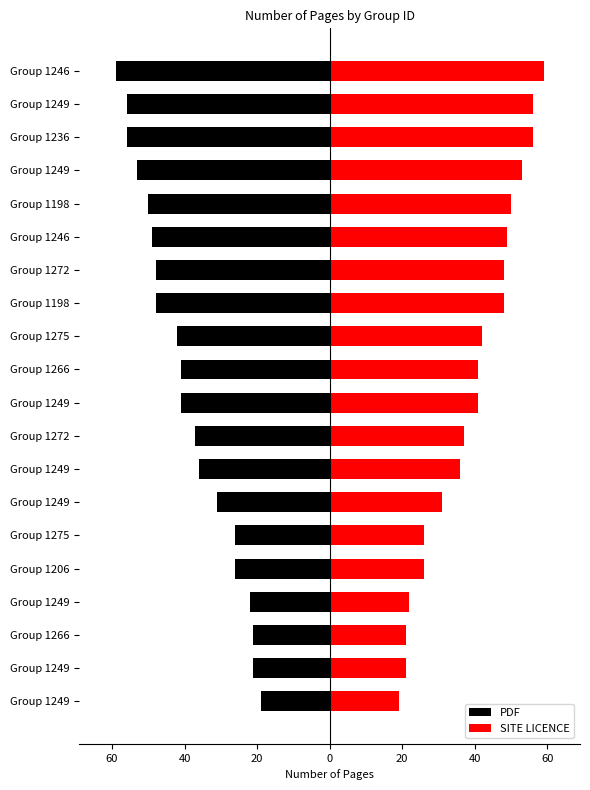

At how many categories does at least one series exceed 58?

1